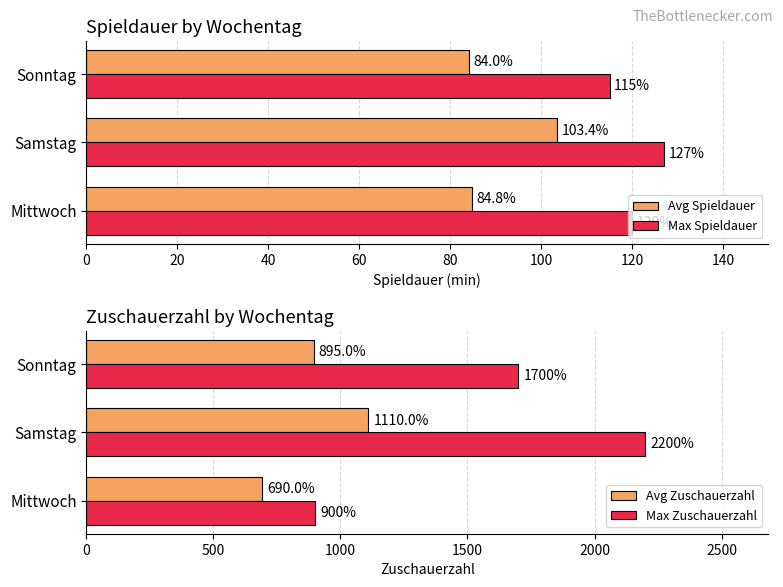

Which category has the lowest value in the Avg Spieldauer series?

Sonntag